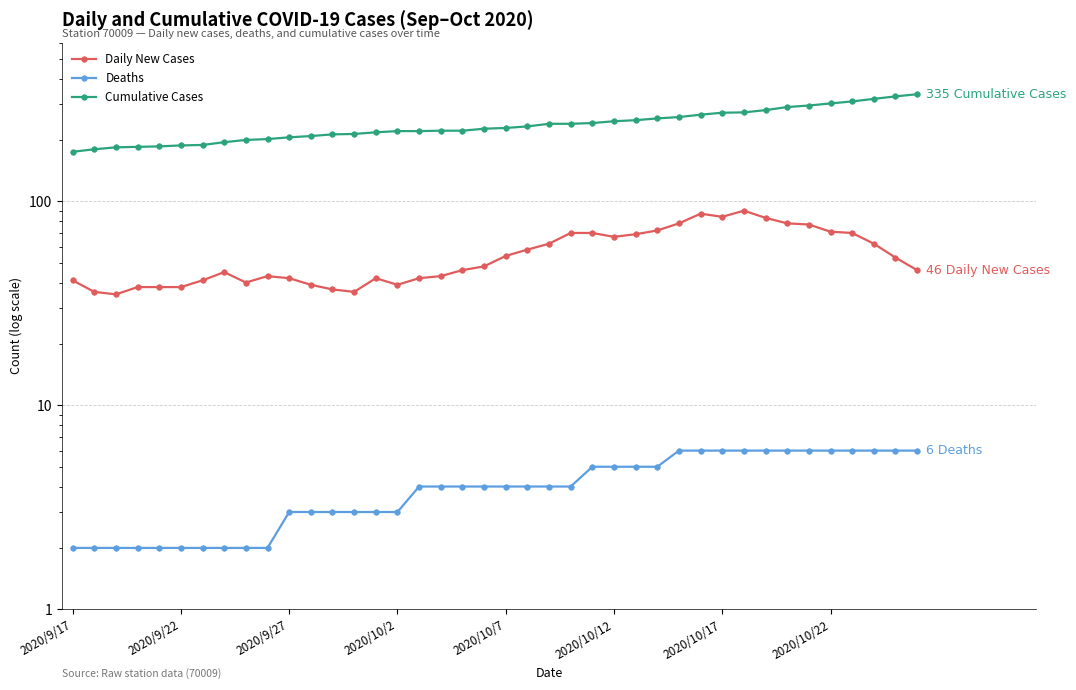

Which label corresponds to the smallest value in the chart?

2020/9/17